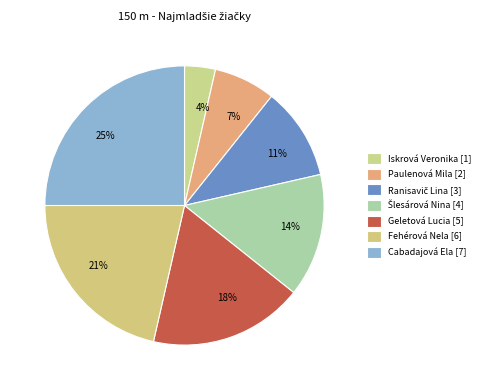

Which category has the smallest portion of the pie?

Iskrová Veronika [1]